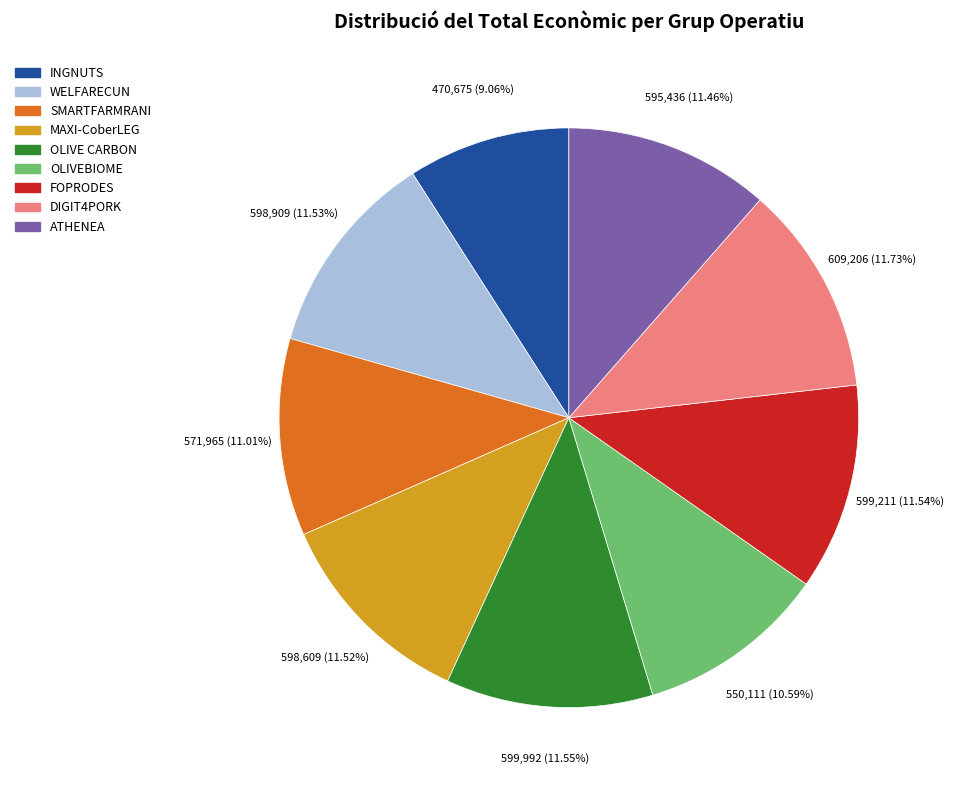

Which category has the smallest portion of the pie?

INGNUTS